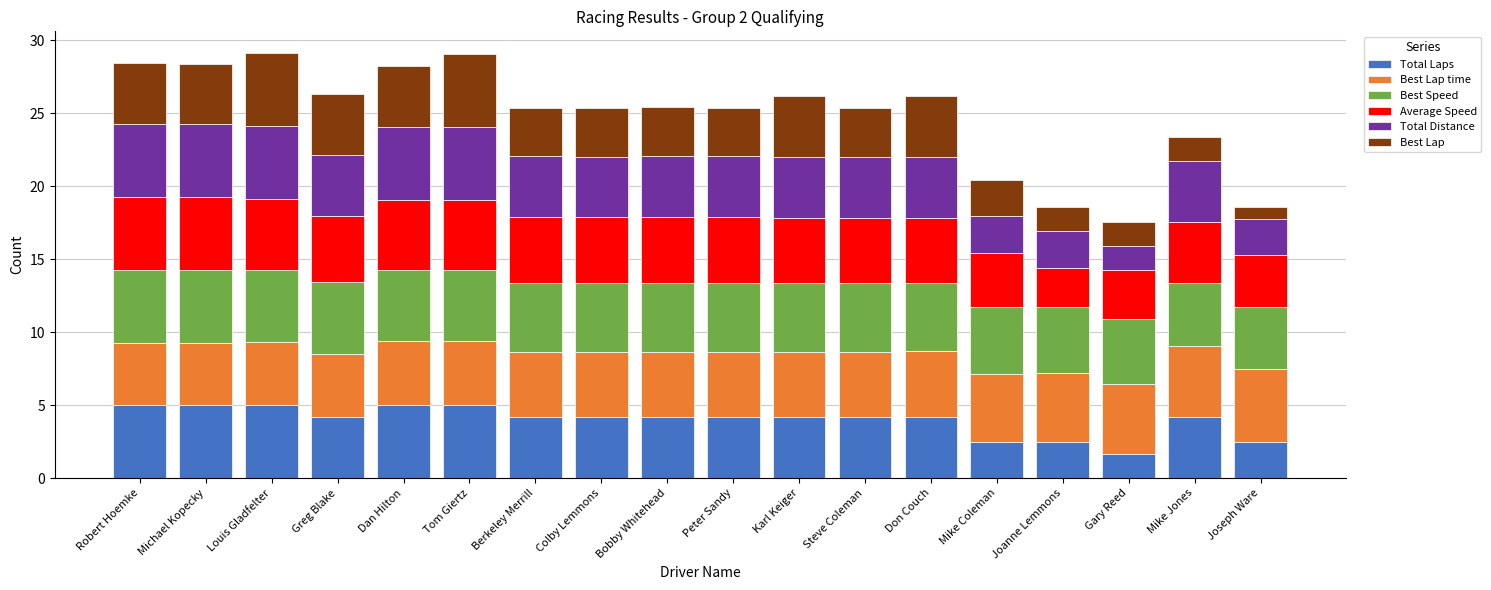

The Total Laps series shows 4.2 at Colby Lemmons. True or false?

True